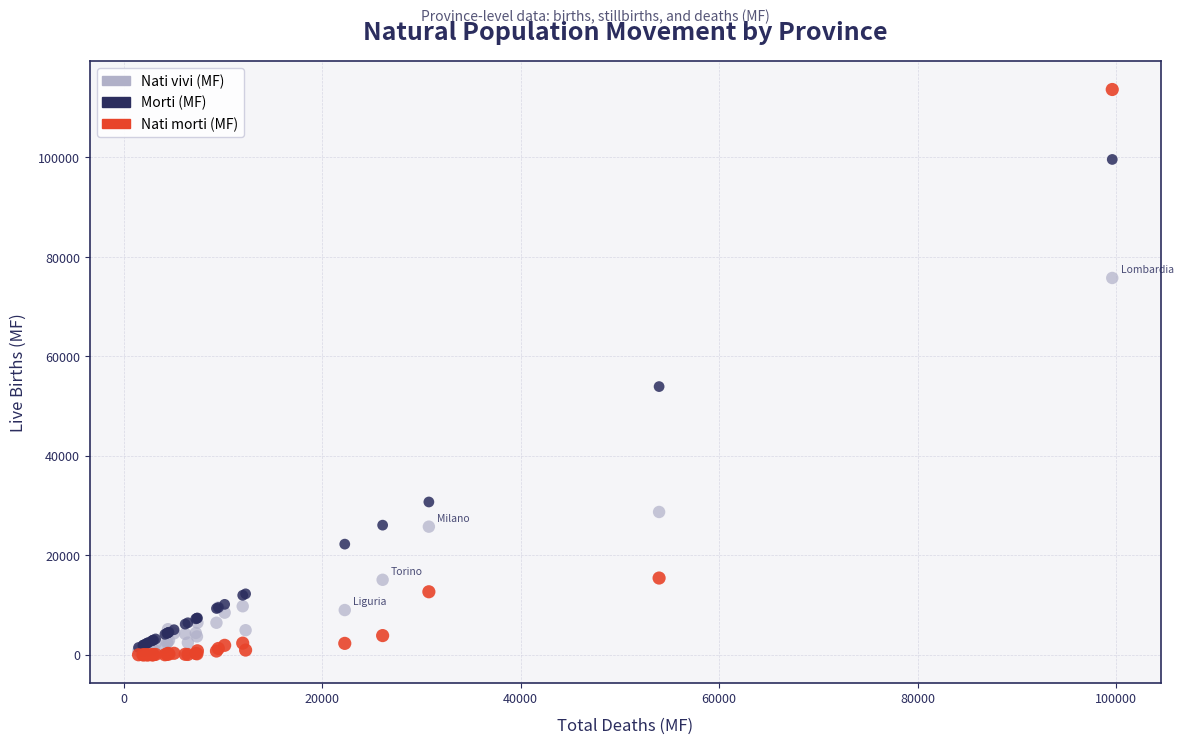

Which series has the widest spread of Y values?

Nati morti (MF)